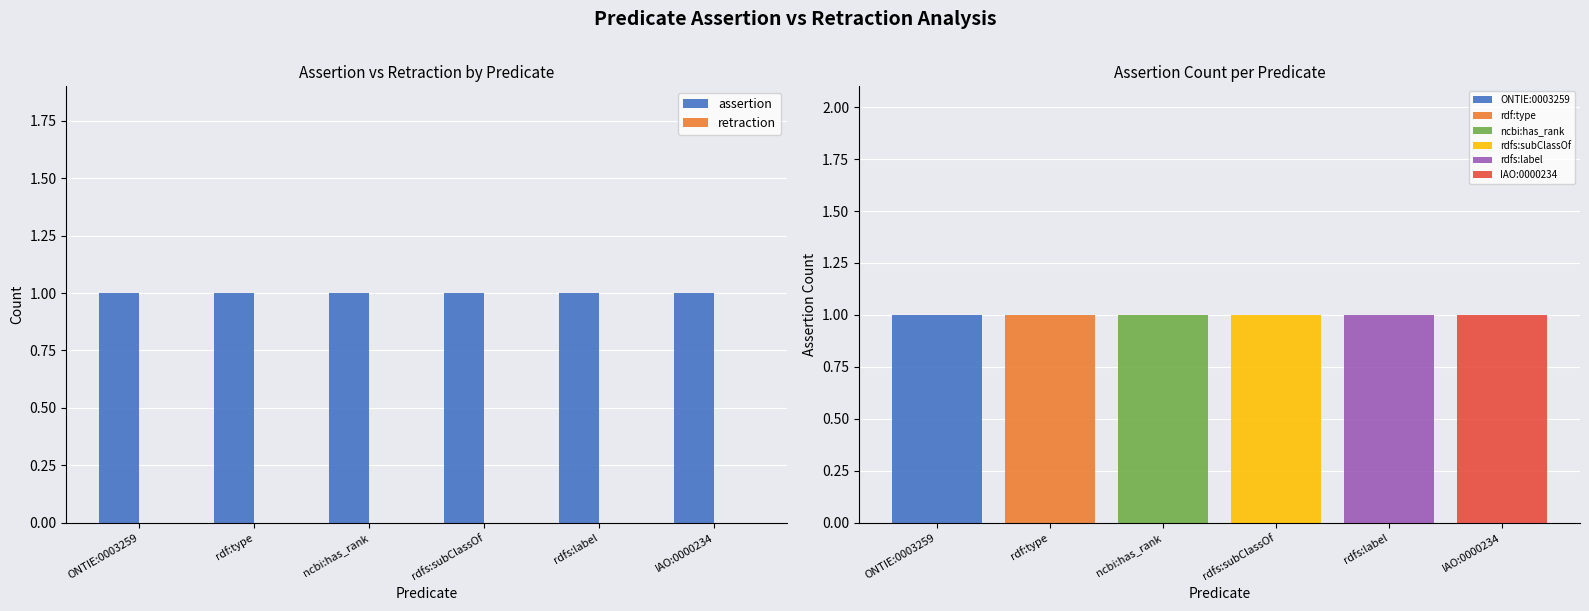

At which category is the sum across all series the highest?

ONTIE:0003259